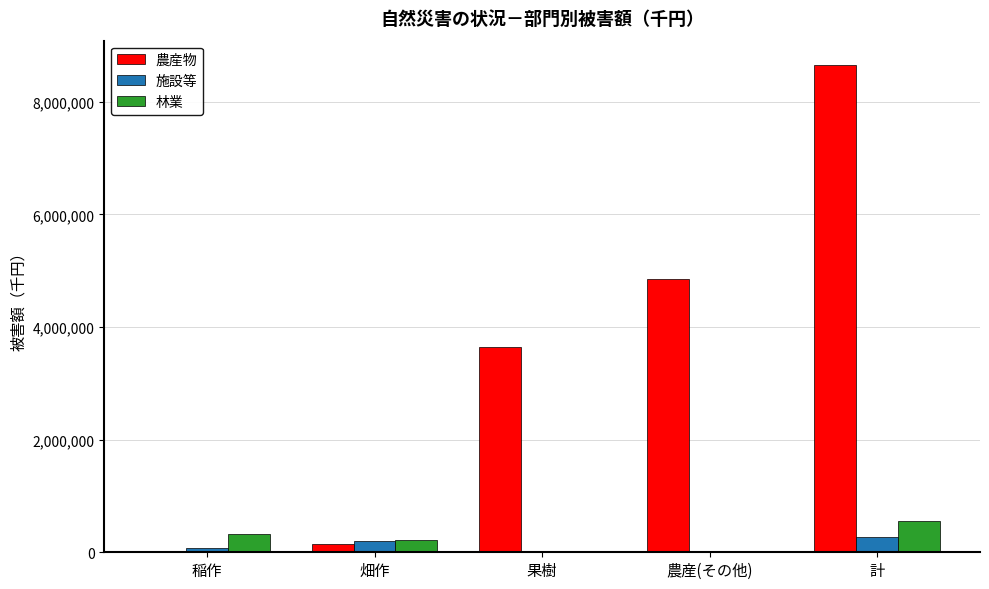

What is the sum of the 農産物 values at 農産(その他) and 畑作?

4999538